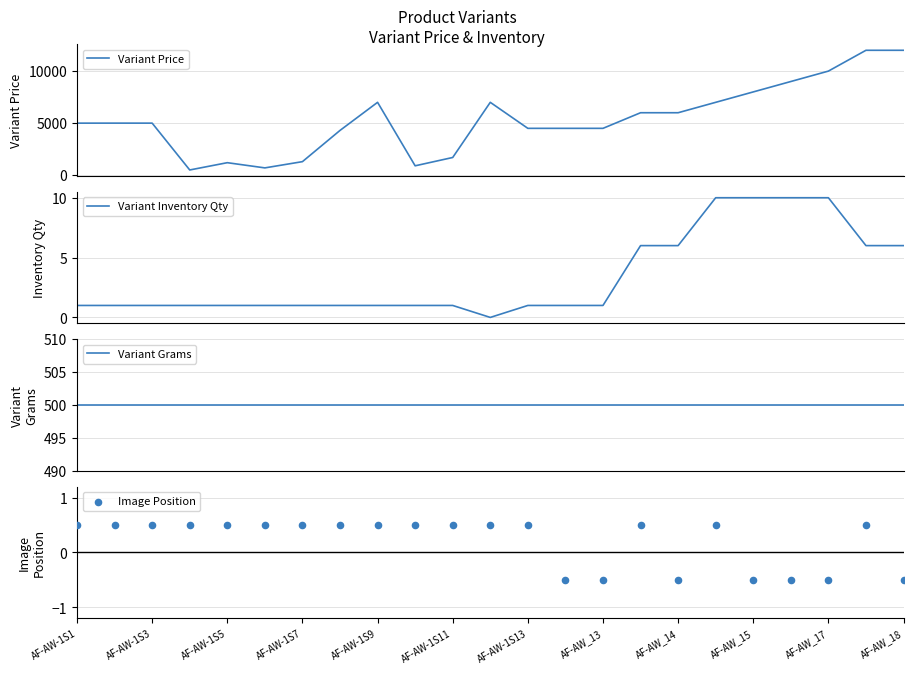

Which series reaches the maximum Y coordinate?

Variant Price